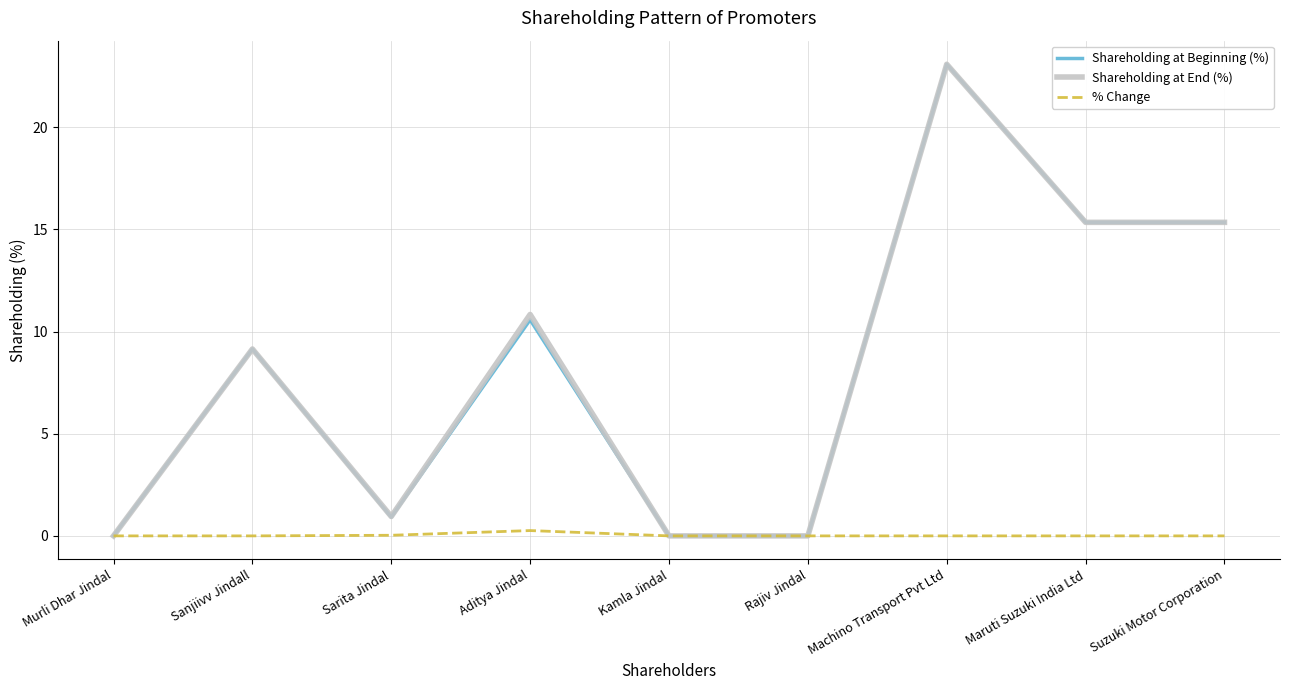

The Shareholding at End (%) series shows 15.3 at Suzuki Motor Corporation. True or false?

True